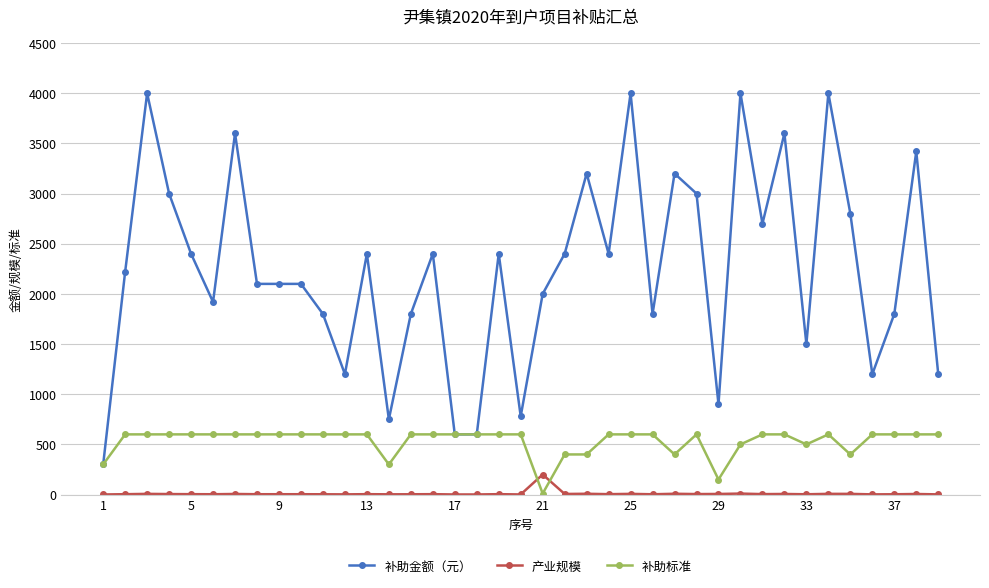

How many distinct data groups are displayed?

3